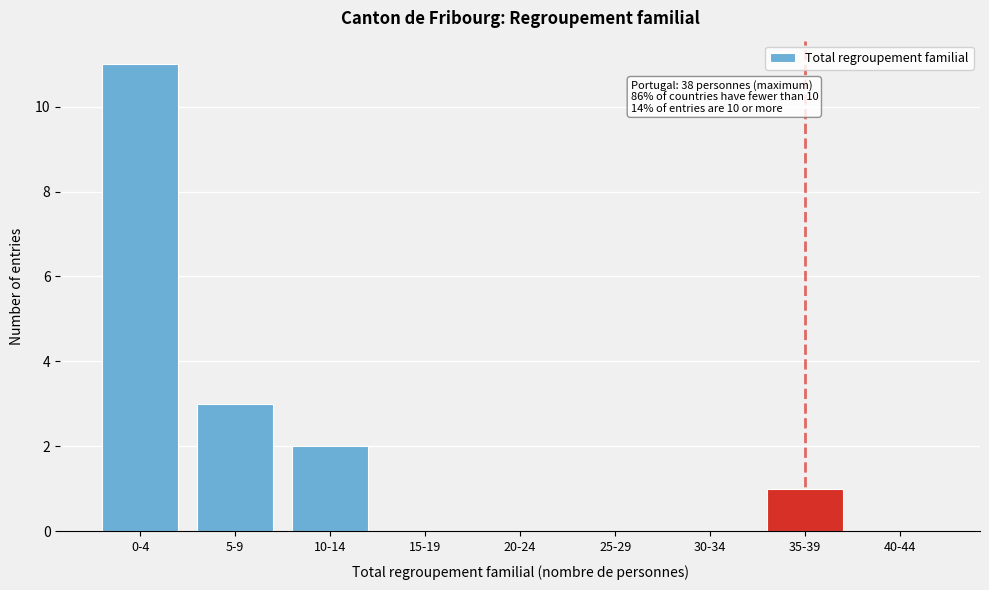

Reading left to right, what are all the values shown in this chart?

0-4=11	5-9=3	10-14=2	15-19=0	20-24=0	25-29=0	30-34=0	35-39=1	40-44=0